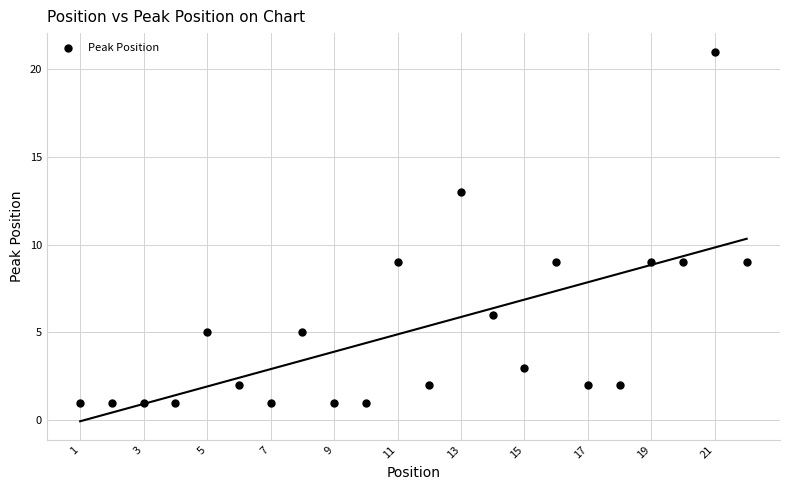

What is the range of X values (max minus min)?

21